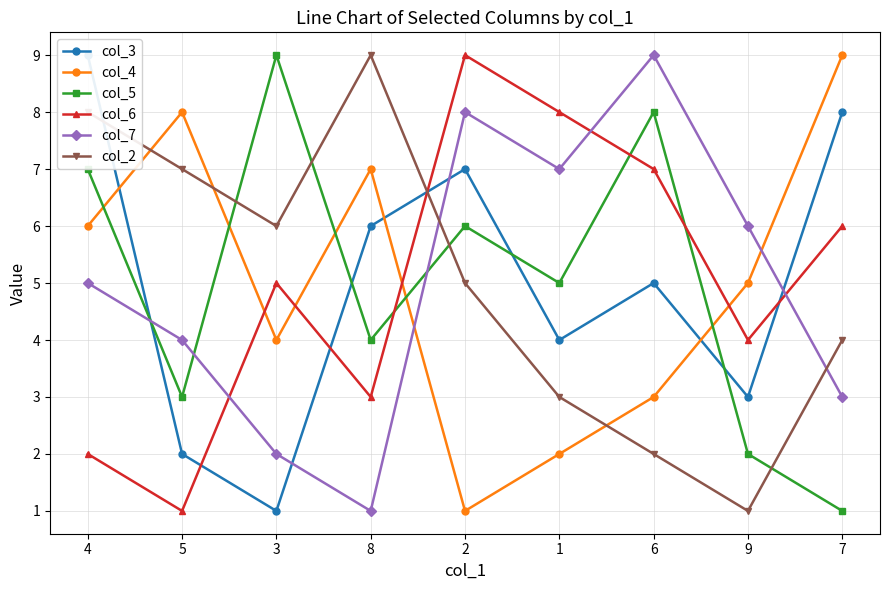

Which label corresponds to the smallest value in the chart?

3